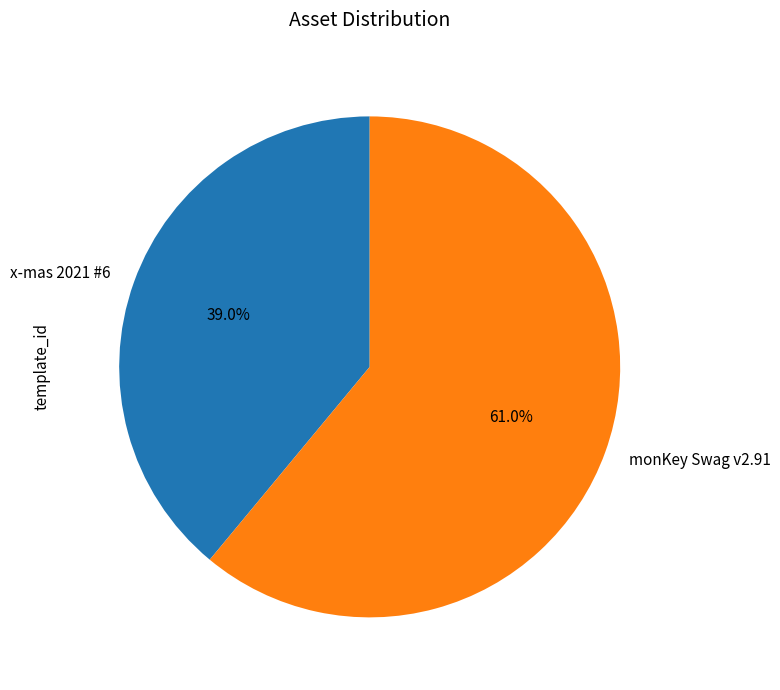

What percentage is the x-mas 2021 #6 slice, to the nearest percent?

39%